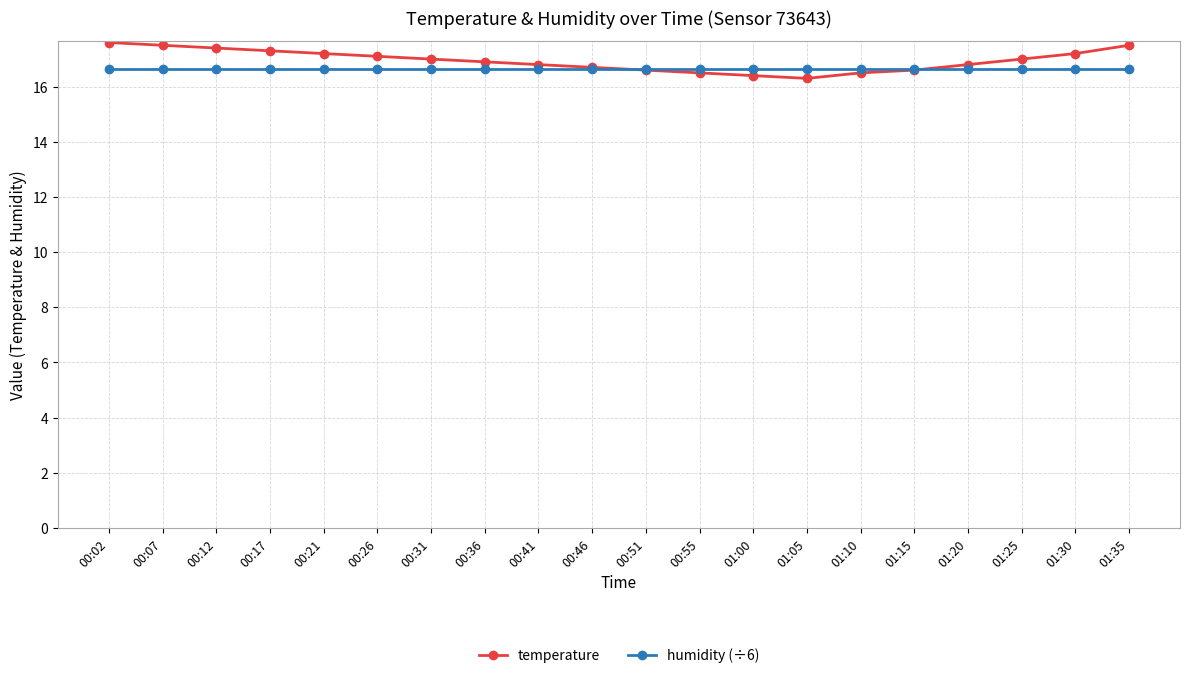

What is the label of the 9th point from the left?

00:41